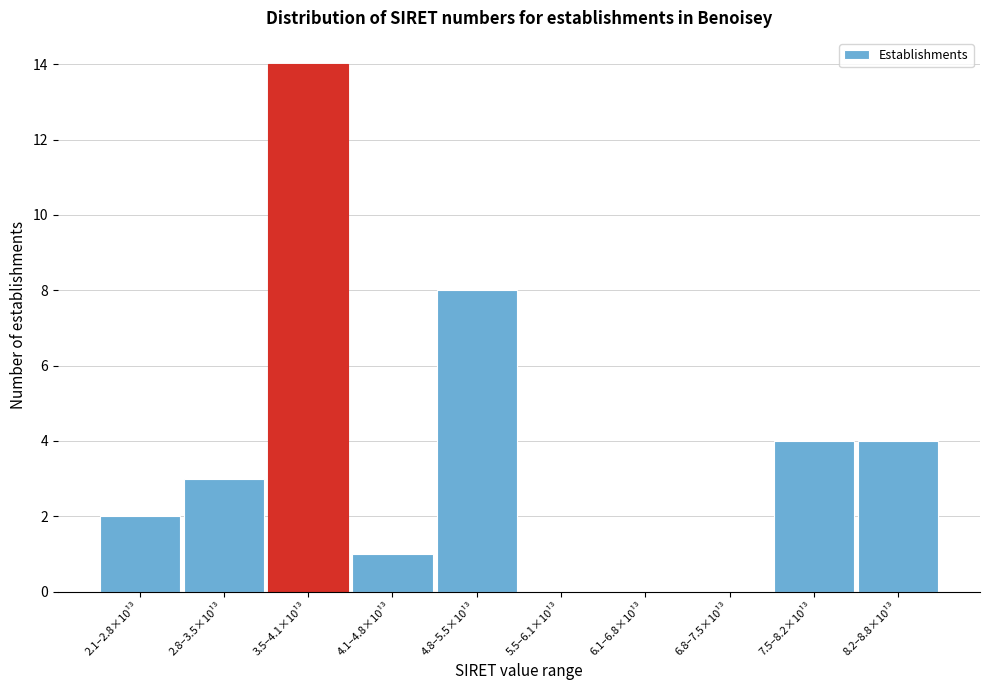

Reading left to right, transcribe all the data shown in this chart.

2.1–2.8×10¹³=2	2.8–3.5×10¹³=3	3.5–4.1×10¹³=14	4.1–4.8×10¹³=1	4.8–5.5×10¹³=8	5.5–6.1×10¹³=0	6.1–6.8×10¹³=0	6.8–7.5×10¹³=0	7.5–8.2×10¹³=4	8.2–8.8×10¹³=4